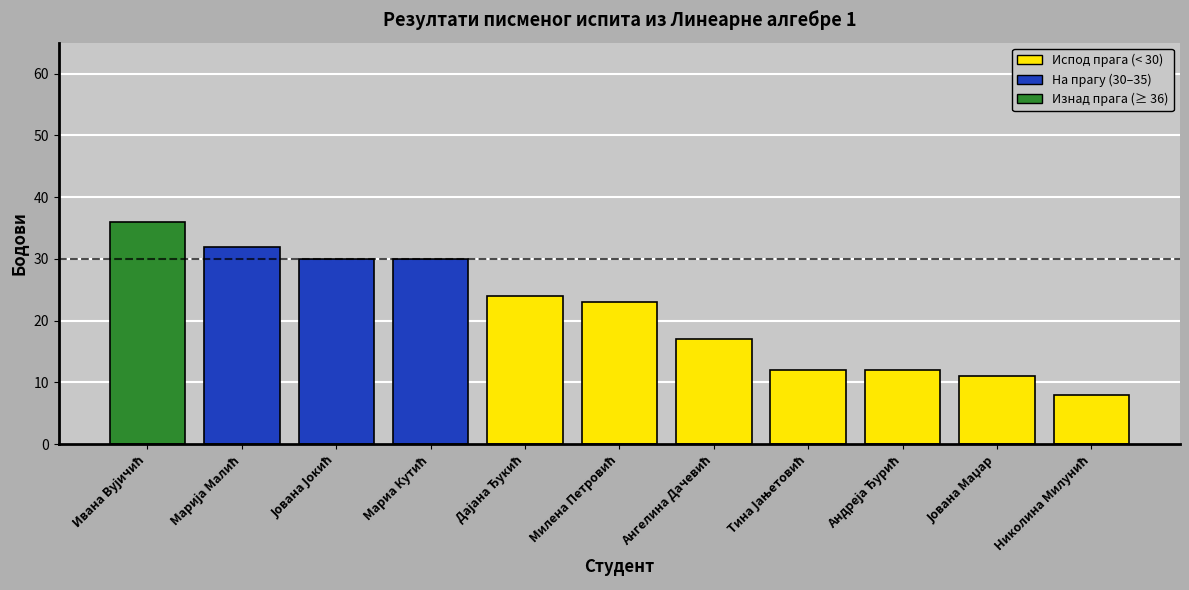

What is the smallest value displayed?

8